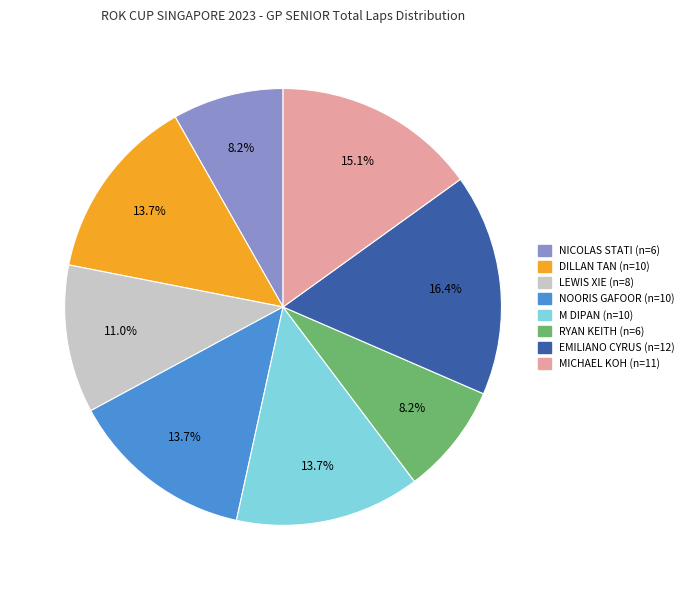

Between NICOLAS STATI and DILLAN TAN, which is larger?

DILLAN TAN